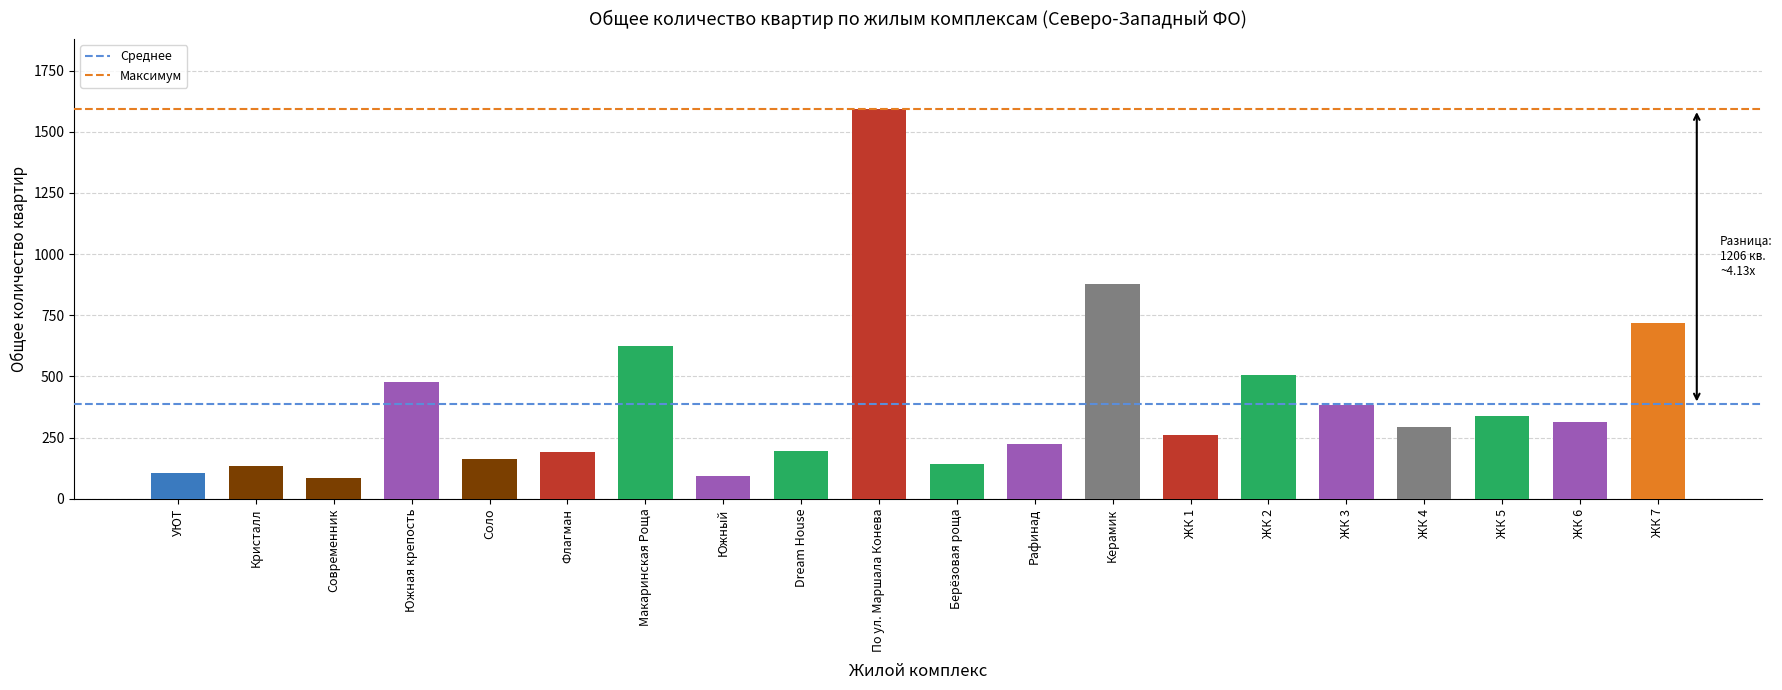

At which label is the value closest to 839?

Керамик